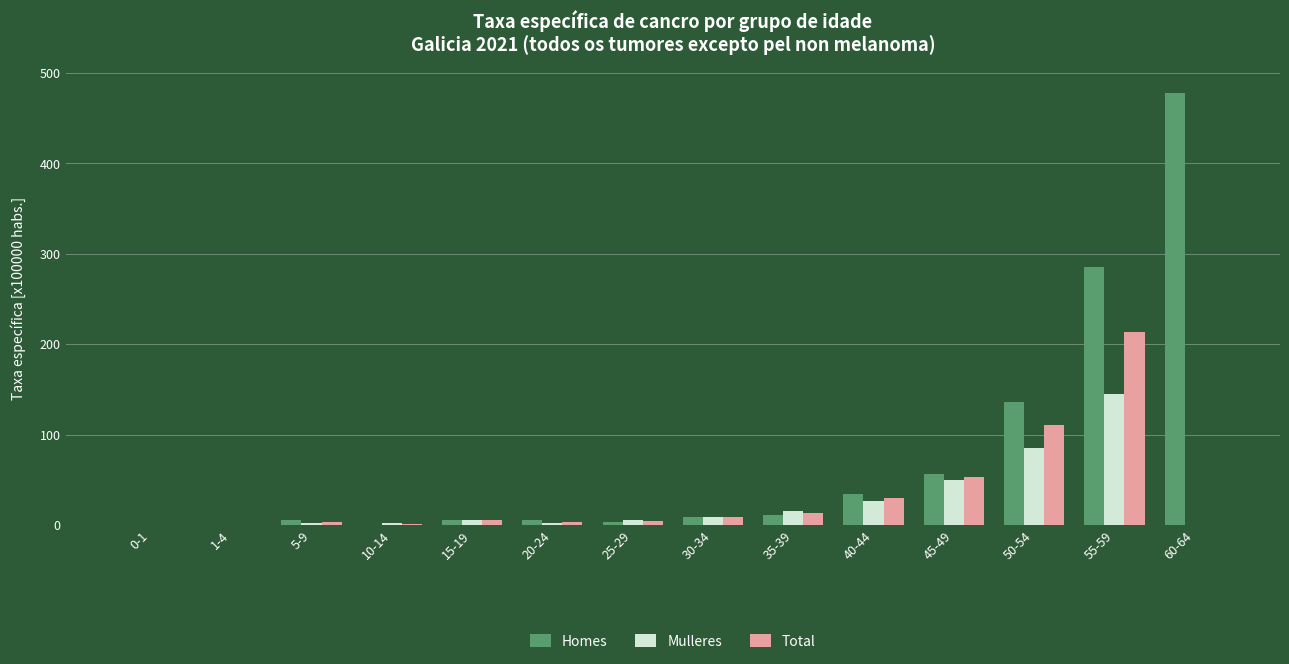

How many values in the Mulleres series exceed 5?

8